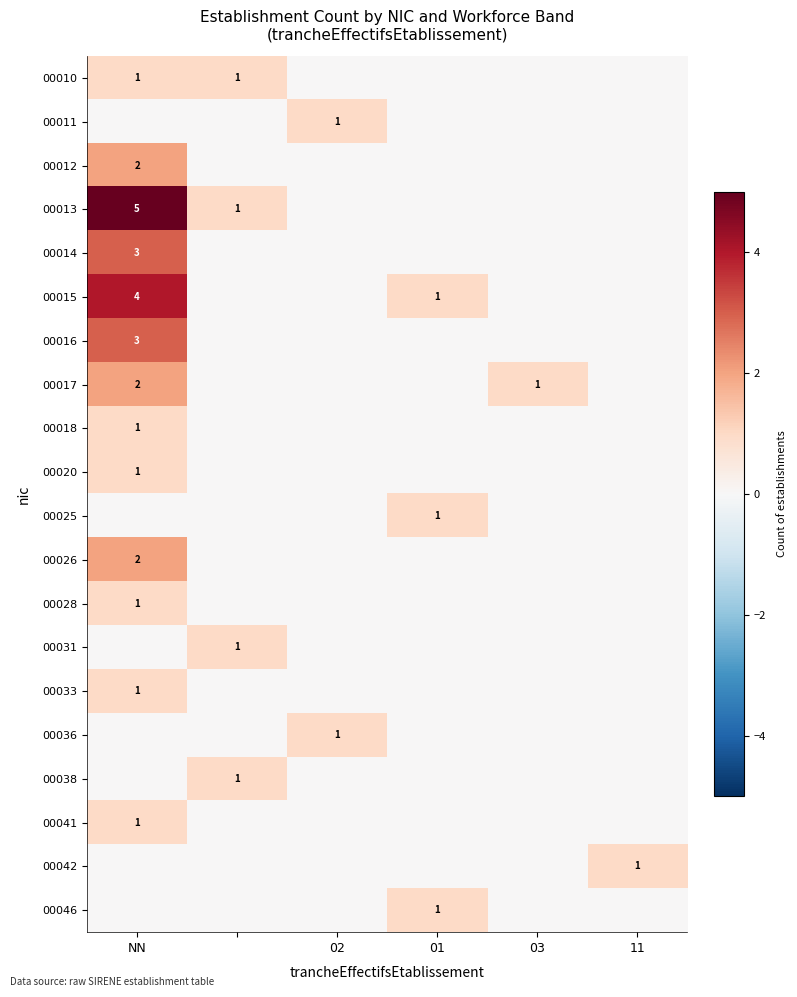

The 00011 series shows 1 at 02. True or false?

True